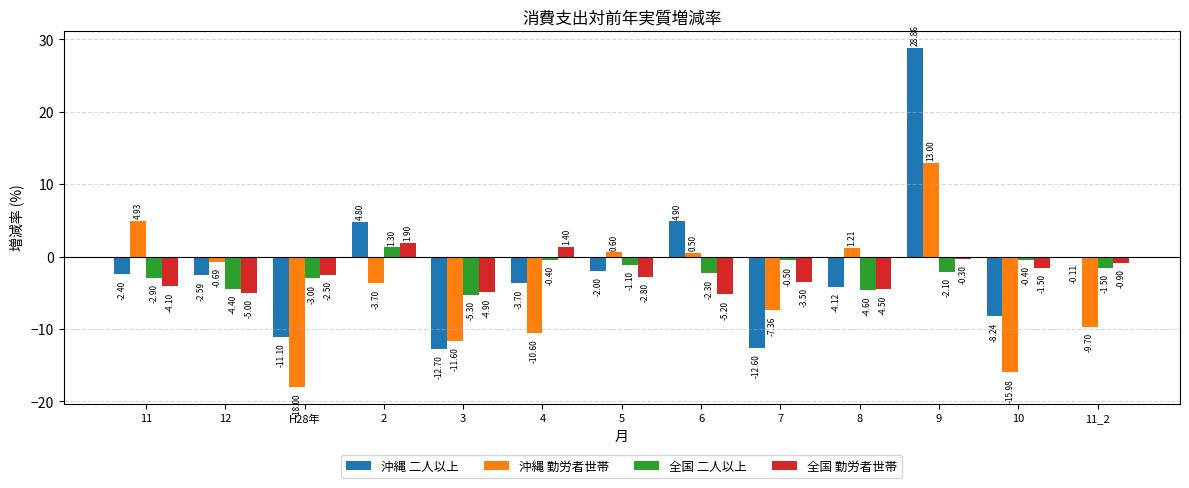

Where does the 全国 勤労者世帯 series first go above -2?

2